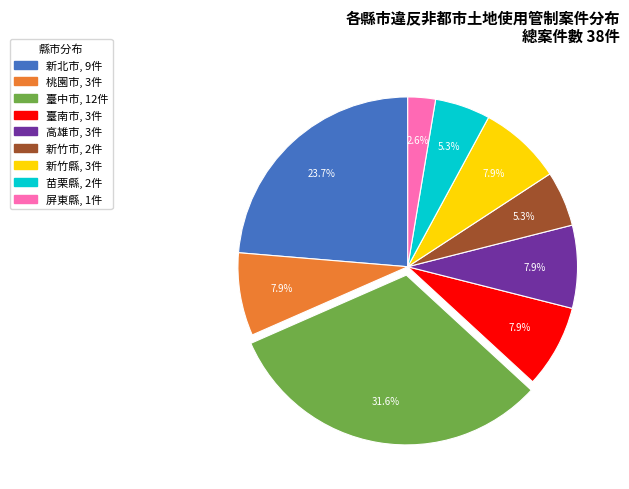

To the nearest percent, what is the difference between the largest and smallest slice percentages?

29%